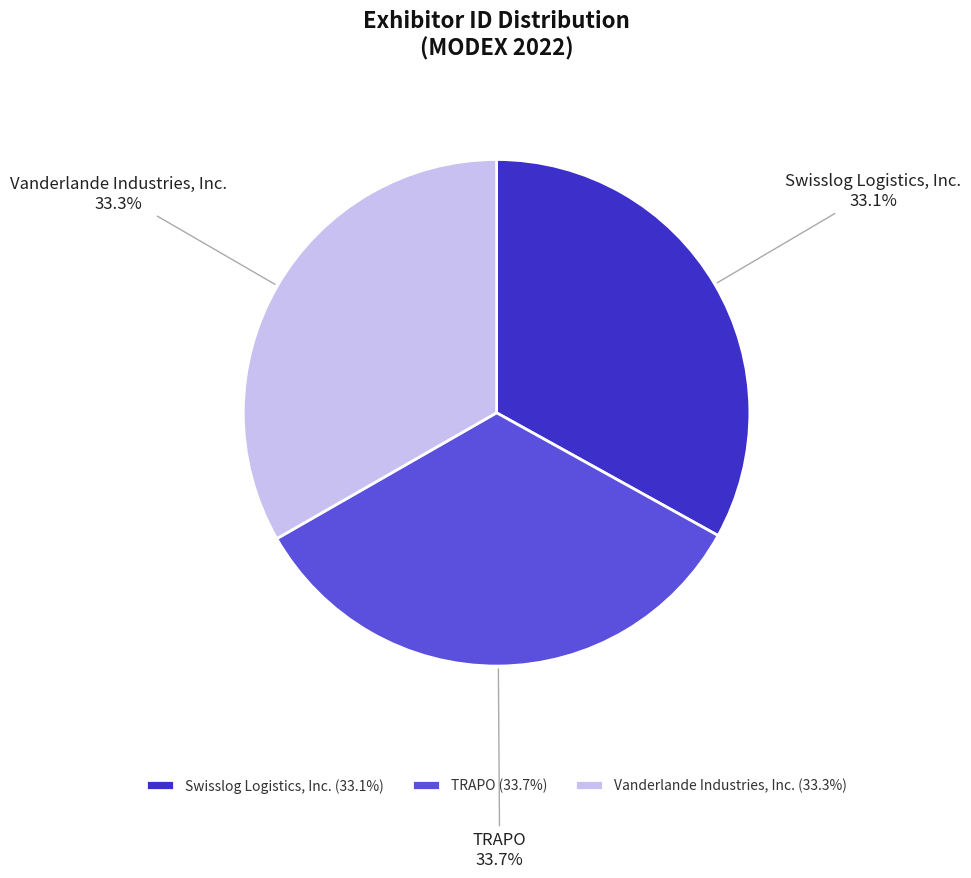

Is it true that Swisslog Logistics, Inc. is 21% of the pie?

False